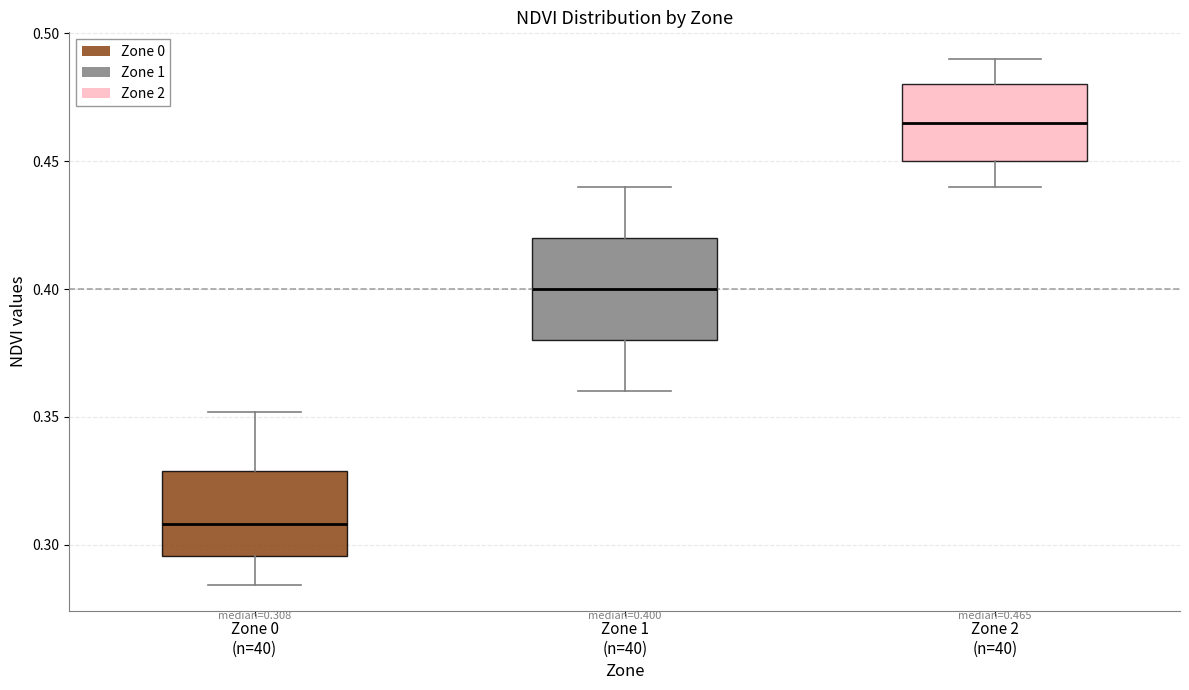

Which box is the tallest, from its lower edge to its upper edge?

Zone 1 (n=40)